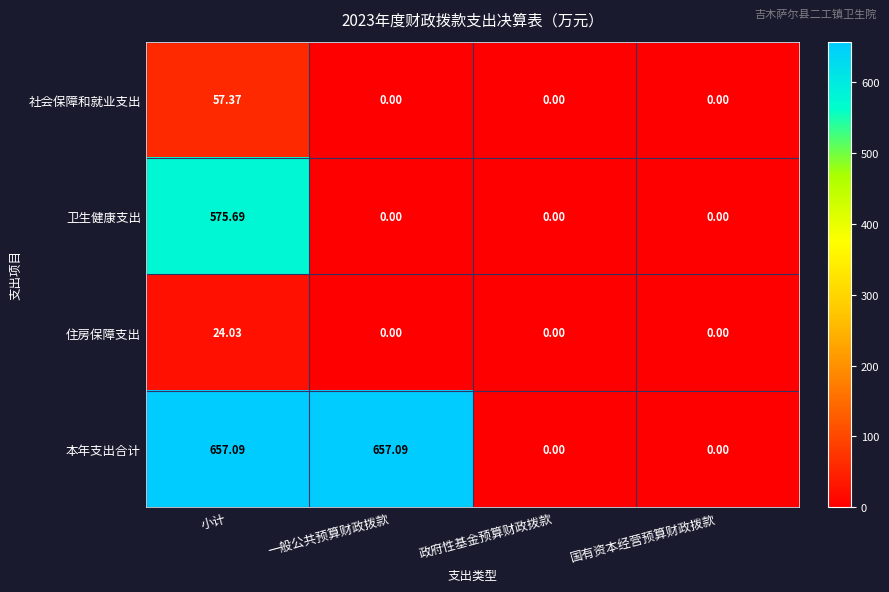

At which label does 住房保障支出 reach its peak?

小计